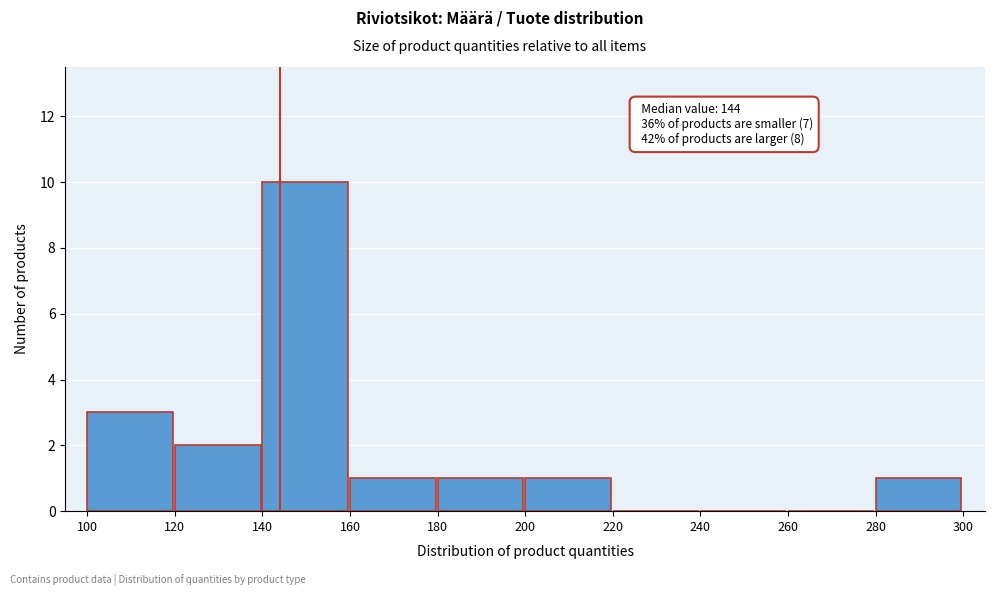

Which range on the x-axis has the tallest bar?

140 to 160